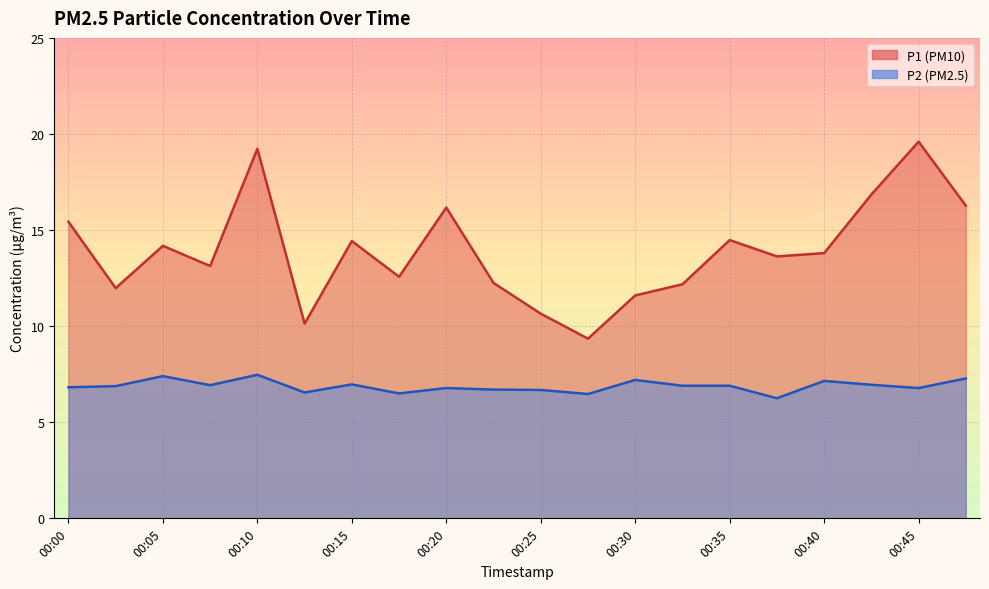

Reading right to left, transcribe all the data shown in this chart.

P1: 00:47=16.3	00:45=19.6	00:42=16.9	00:40=13.8	00:37=13.6	00:35=14.5	00:33=12.2	00:30=11.6	00:28=9.3	00:25=10.7	00:23=12.2	00:20=16.2	00:18=12.6	00:15=14.4	00:13=10.1	00:10=19.2	00:08=13.1	00:05=14.2	00:03=12.0	00:00=15.4
P2: 00:47=7.3	00:45=6.8	00:42=7.0	00:40=7.2	00:37=6.2	00:35=6.9	00:33=6.9	00:30=7.2	00:28=6.5	00:25=6.7	00:23=6.7	00:20=6.8	00:18=6.5	00:15=7.0	00:13=6.5	00:10=7.5	00:08=6.9	00:05=7.4	00:03=6.9	00:00=6.8